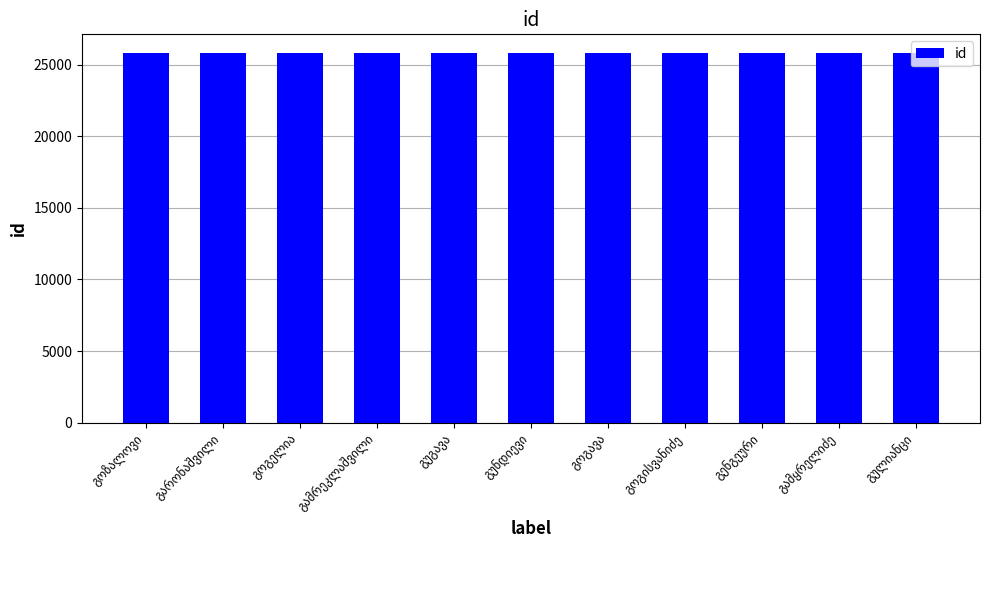

What is the value of the 6th bar from the left?

25817